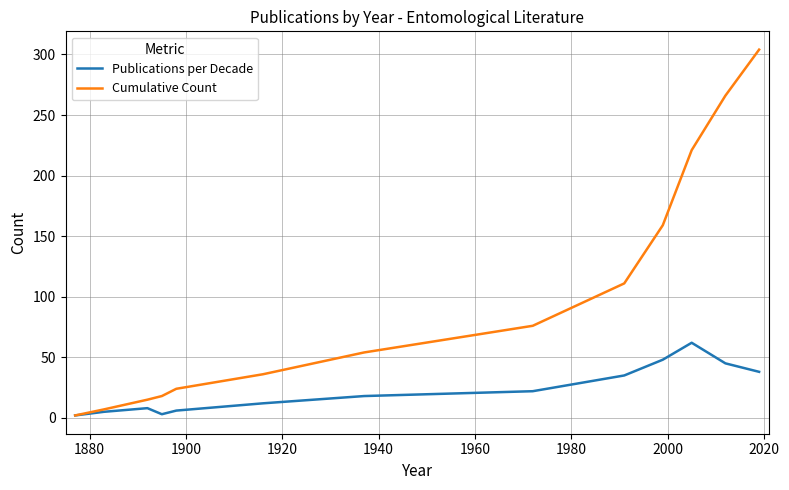

Is this an area chart (filled region under the line)?

No